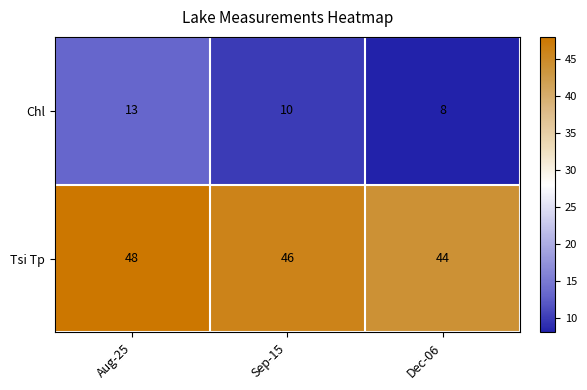

Reading right to left, extract all data points from this chart.

Chl: 8	10	13
Tsi Tp: 44	46	48